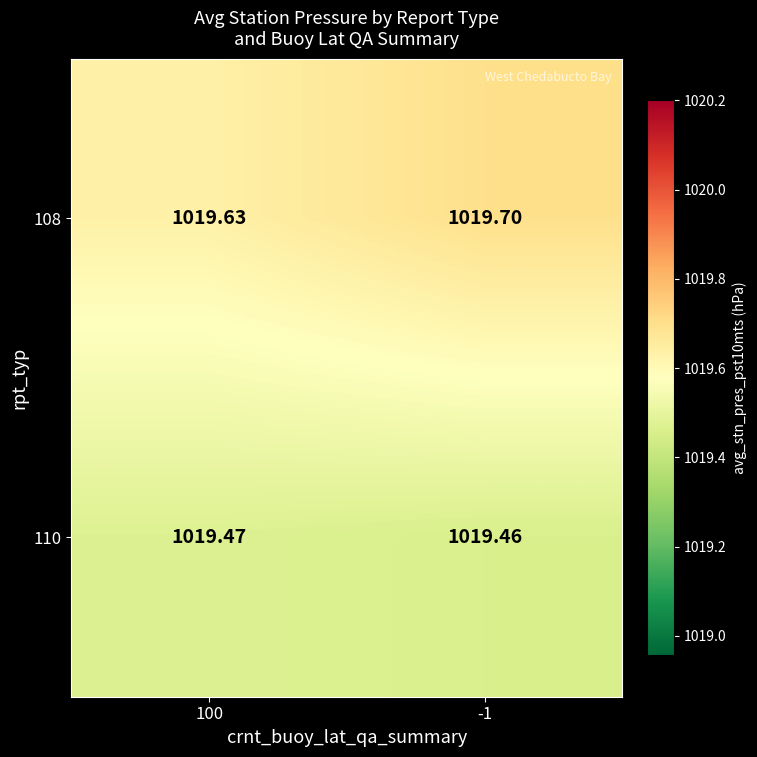

Is the value of 108 at 100 greater than the value of 110 at -1?

Yes